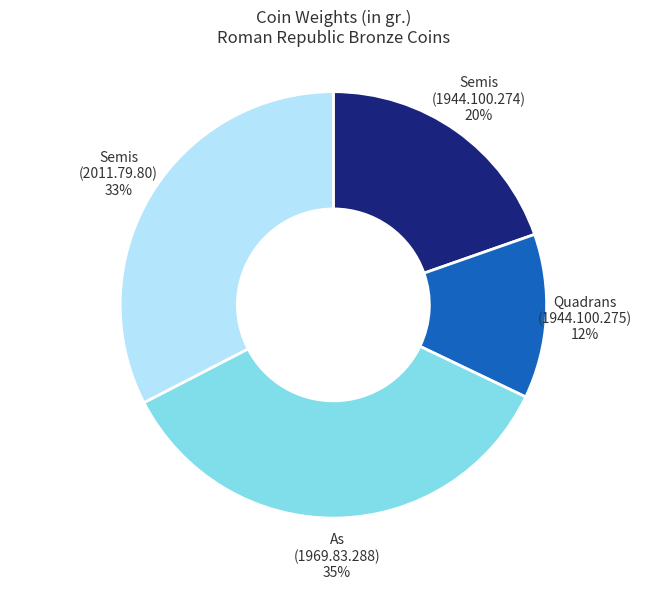

Is there any slice that represents more than half of the pie?

No